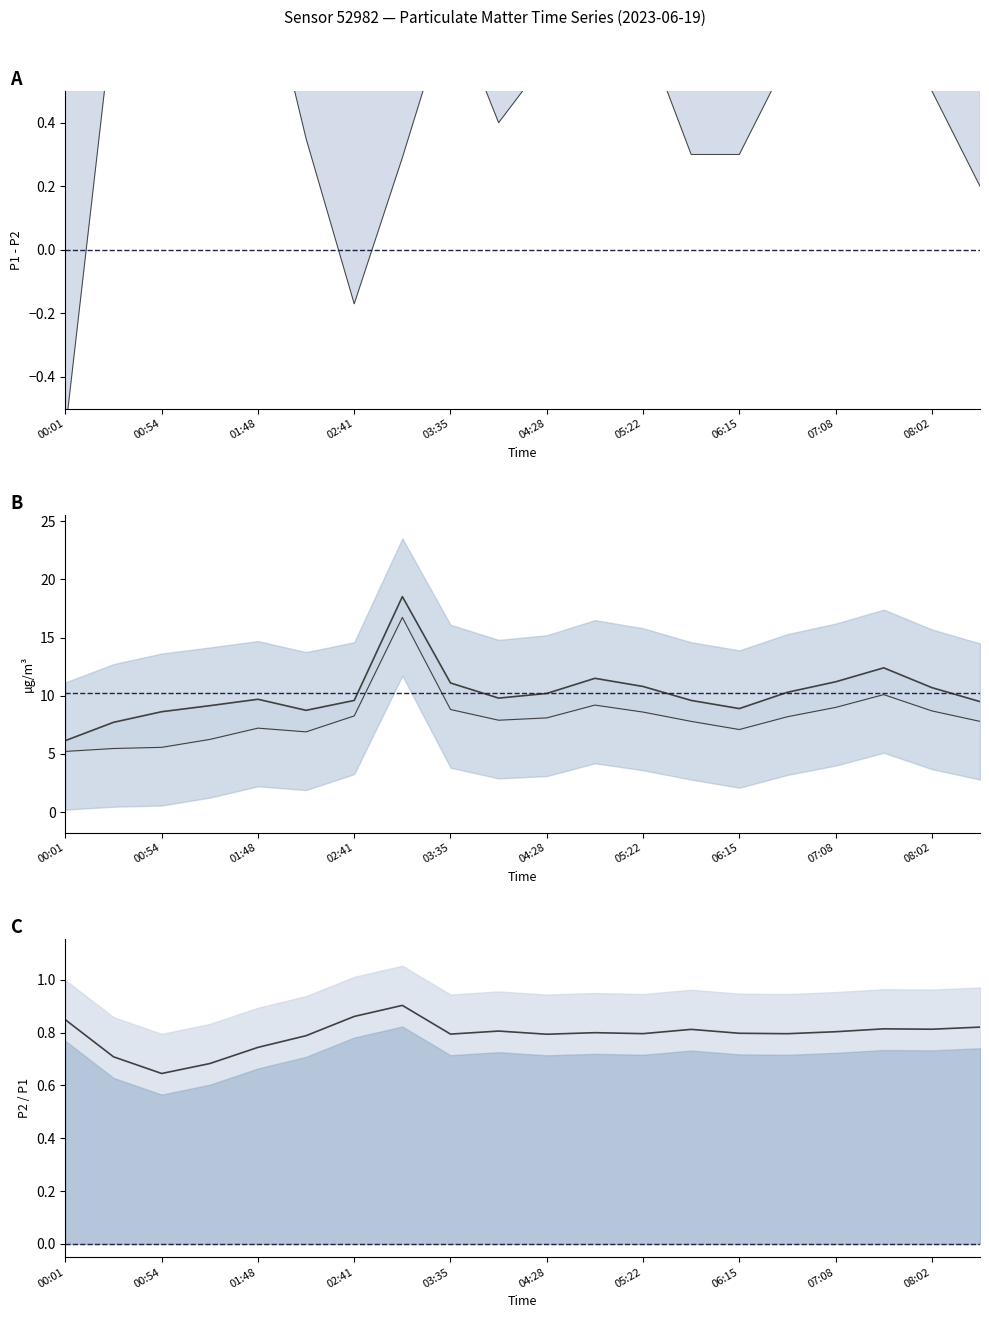

What is the average value of the P1 series?

10.2